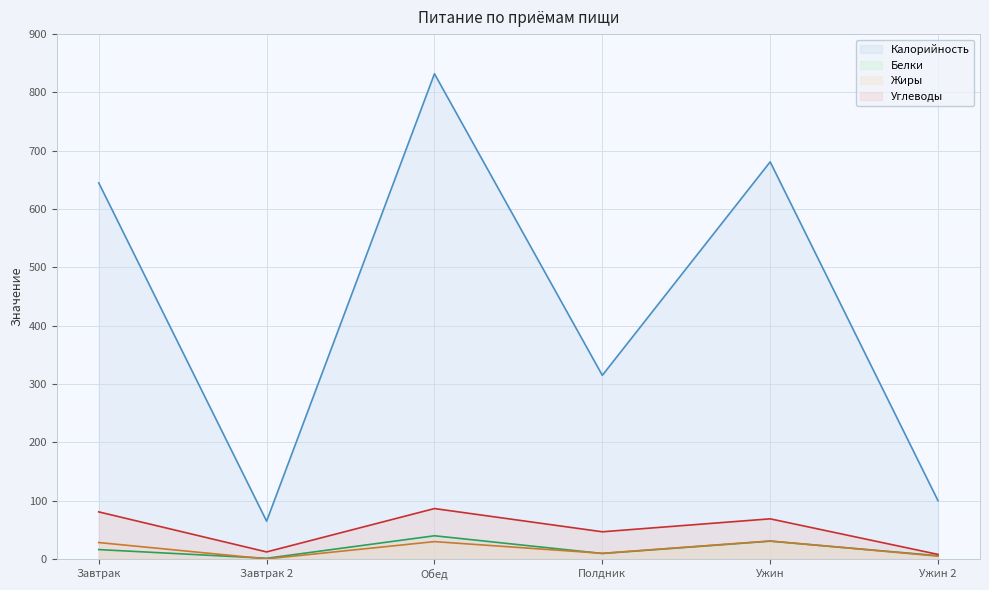

What is the value of the Калорийность point at the 2nd from the left?

65.0